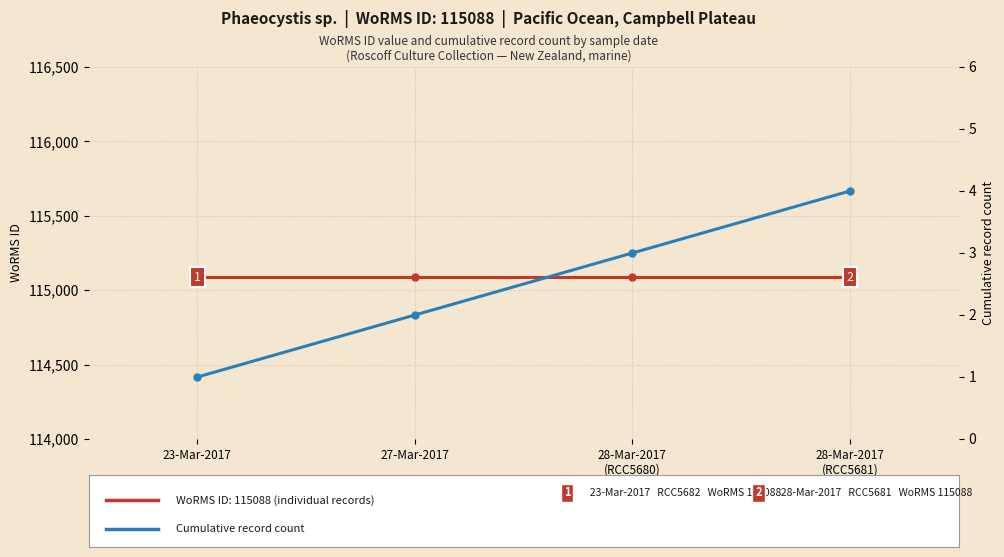

Where does the data first go above 3?

28-Mar-2017
(RCC5681)